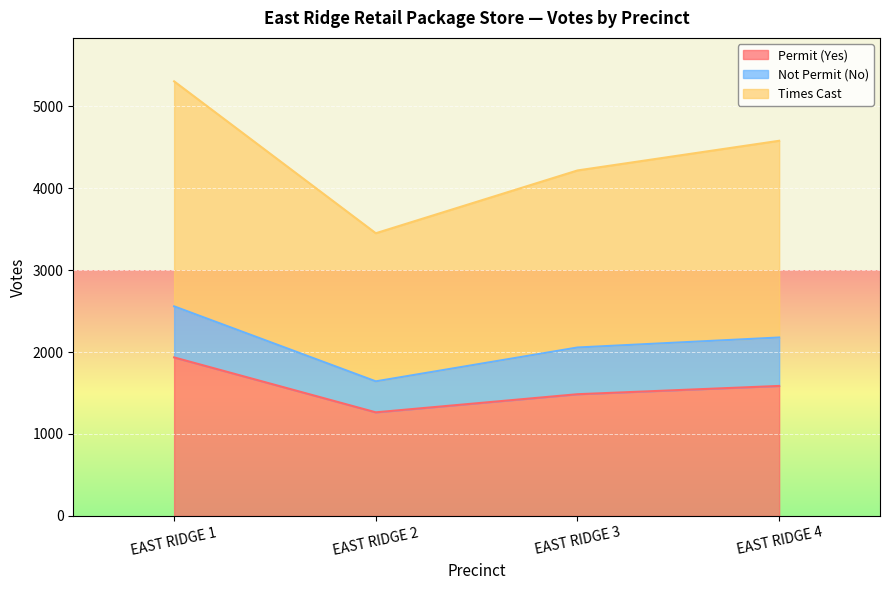

What is the value of the Times Cast point at the 3rd from the left?

4215